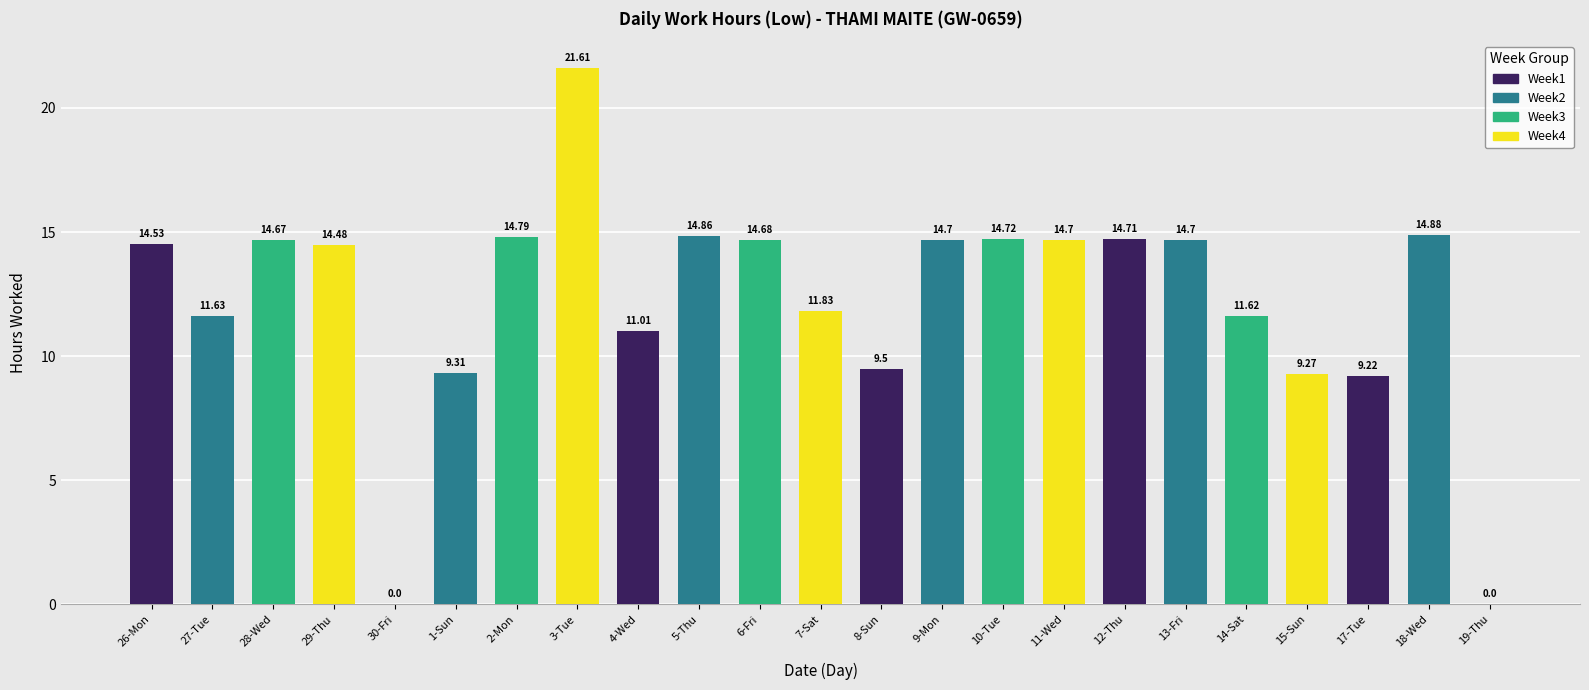

Is it true that the value at 14-Sat is 11.6?

True